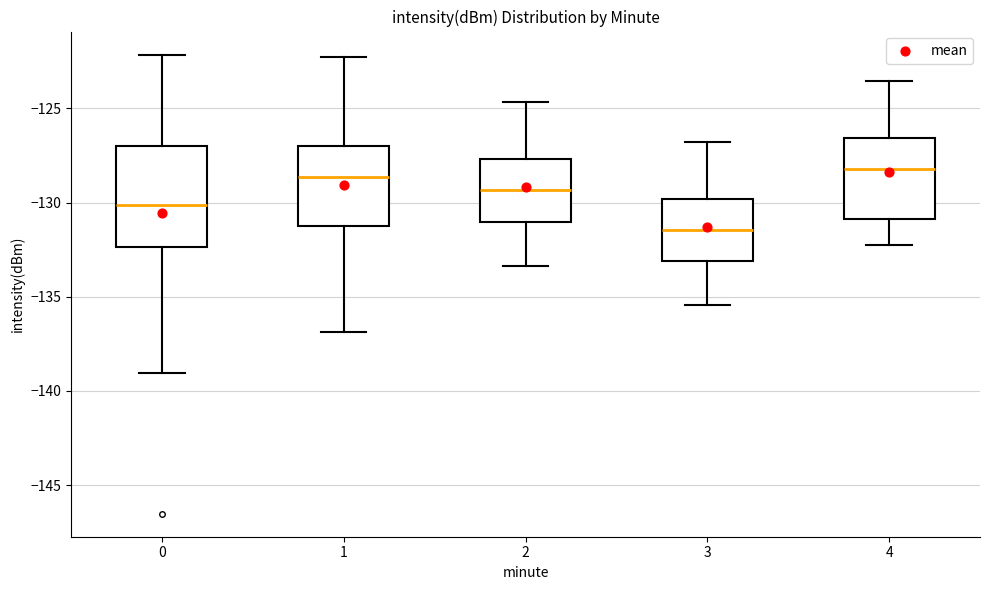

Reading left to right, transcribe this box plot: for each box, give where its median line is, the range the box spans, and where its two whiskers end, as read against the y-axis. The values are not printed on the chart, so give them approximately, as read against the axis.

0: median -130.0, box -132.5 to -127.0, whiskers -139.0 to -122.0
1: median -128.5, box -131.0 to -127.0, whiskers -137.0 to -122.5
2: median -129.5, box -131.0 to -127.5, whiskers -133.5 to -124.5
3: median -131.5, box -133.0 to -130.0, whiskers -135.5 to -127.0
4: median -128.0, box -131.0 to -126.5, whiskers -132.0 to -123.5